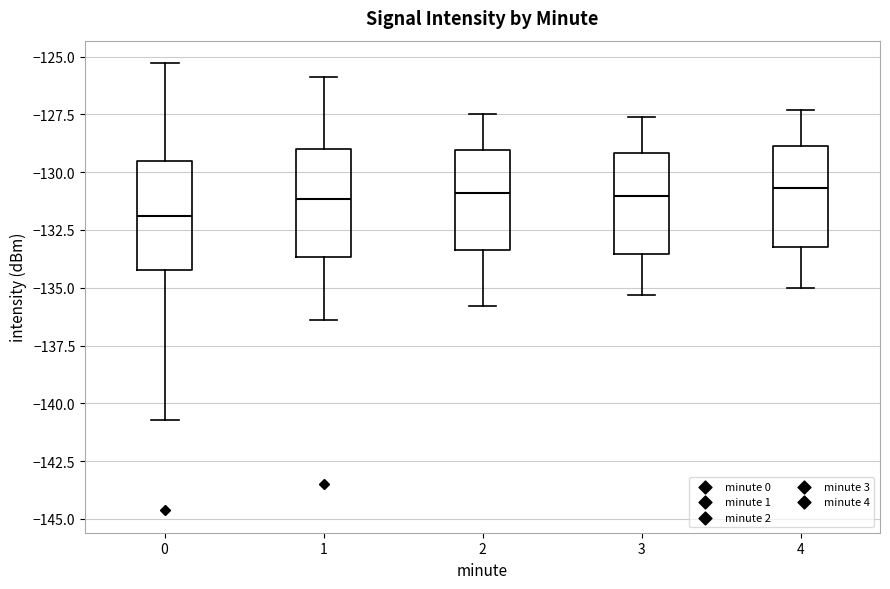

Reading left to right, read every box against the y-axis: the position of its median line, the range the box covers, and the ends of its whiskers. The values are not printed on the chart, so give them approximately, as read against the axis.

0: median -132.0, box -134.5 to -129.5, whiskers -140.5 to -125.5
1: median -131.0, box -133.5 to -129.0, whiskers -136.5 to -126.0
2: median -131.0, box -133.5 to -129.0, whiskers -136.0 to -127.5
3: median -131.0, box -133.5 to -129.0, whiskers -135.5 to -127.5
4: median -130.5, box -133.0 to -129.0, whiskers -135.0 to -127.5